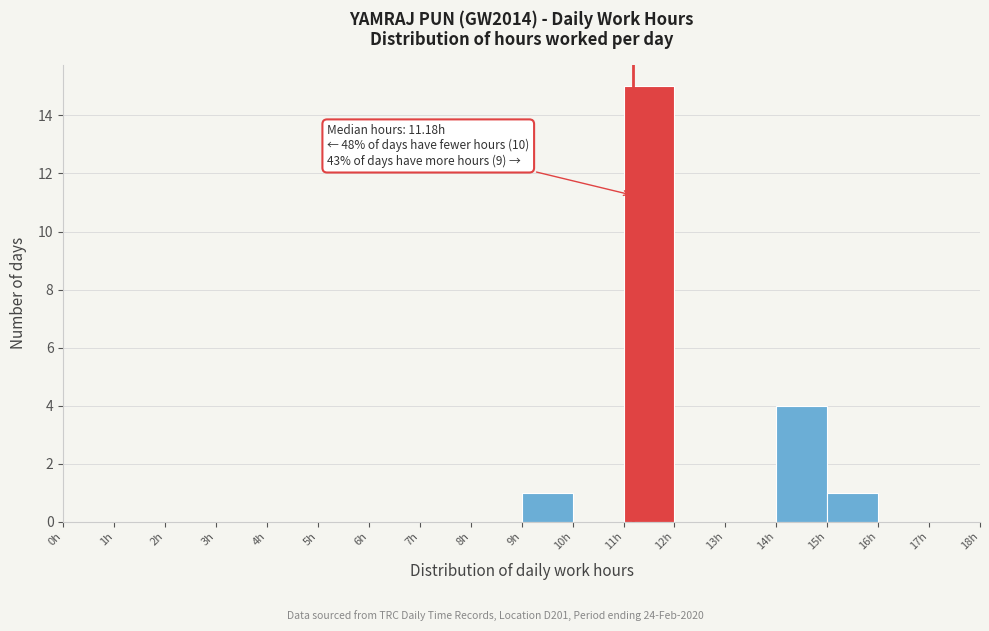

Over which range of the x-axis is the bar tallest?

11 to 12